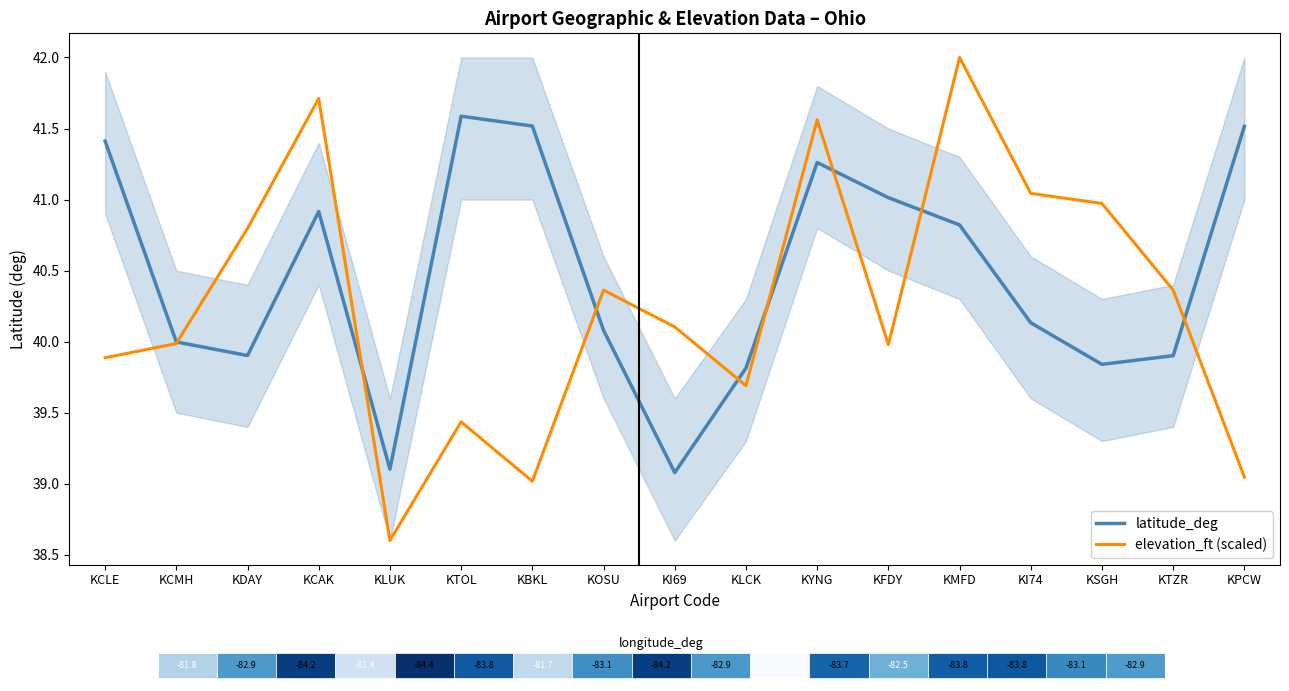

Reading left to right, extract all data points from this chart.

latitude_deg: 41.4	40.0	39.9	40.9	39.1	41.6	41.5	40.1	39.1	39.8	41.3	41.0	40.8	40.1	39.8	39.9	41.5
elevation_ft (scaled): 39.9	40.0	40.8	41.7	38.6	39.4	39.0	40.4	40.1	39.7	41.6	40.0	42.0	41.0	41.0	40.4	39.0